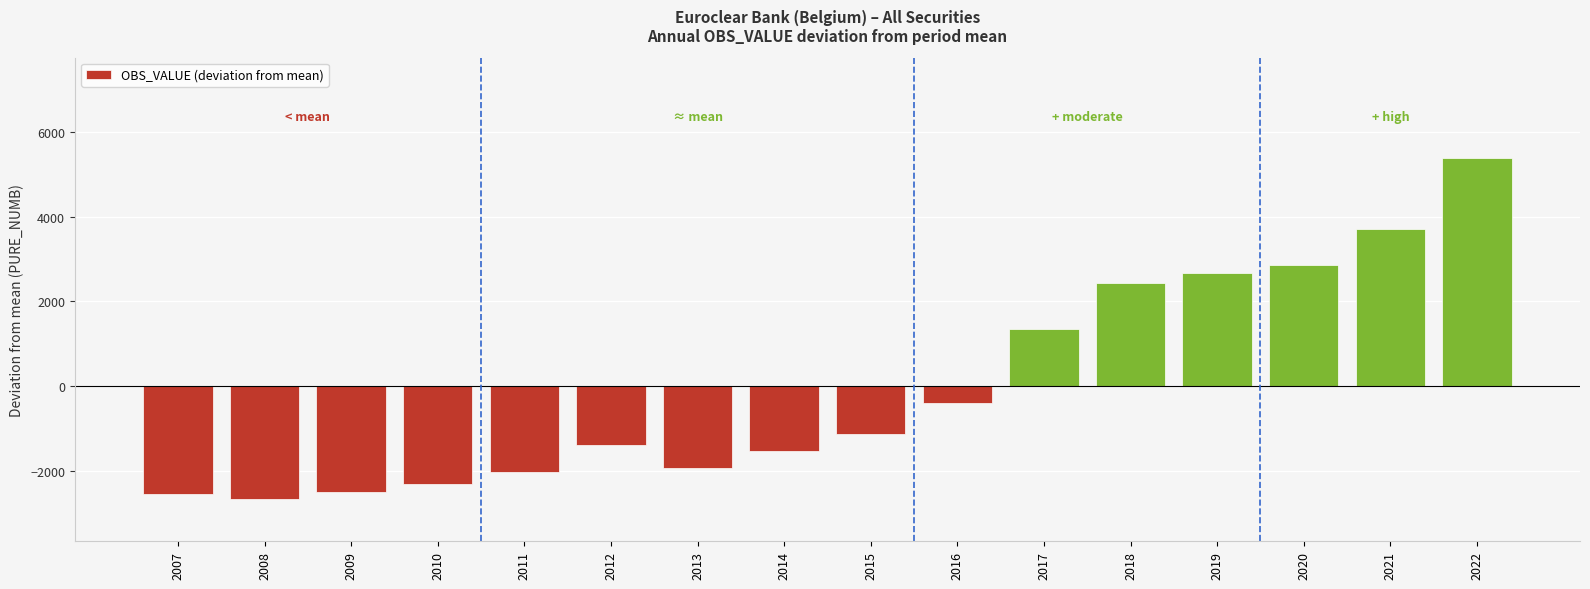

Read the value at 2012.

-1400.9